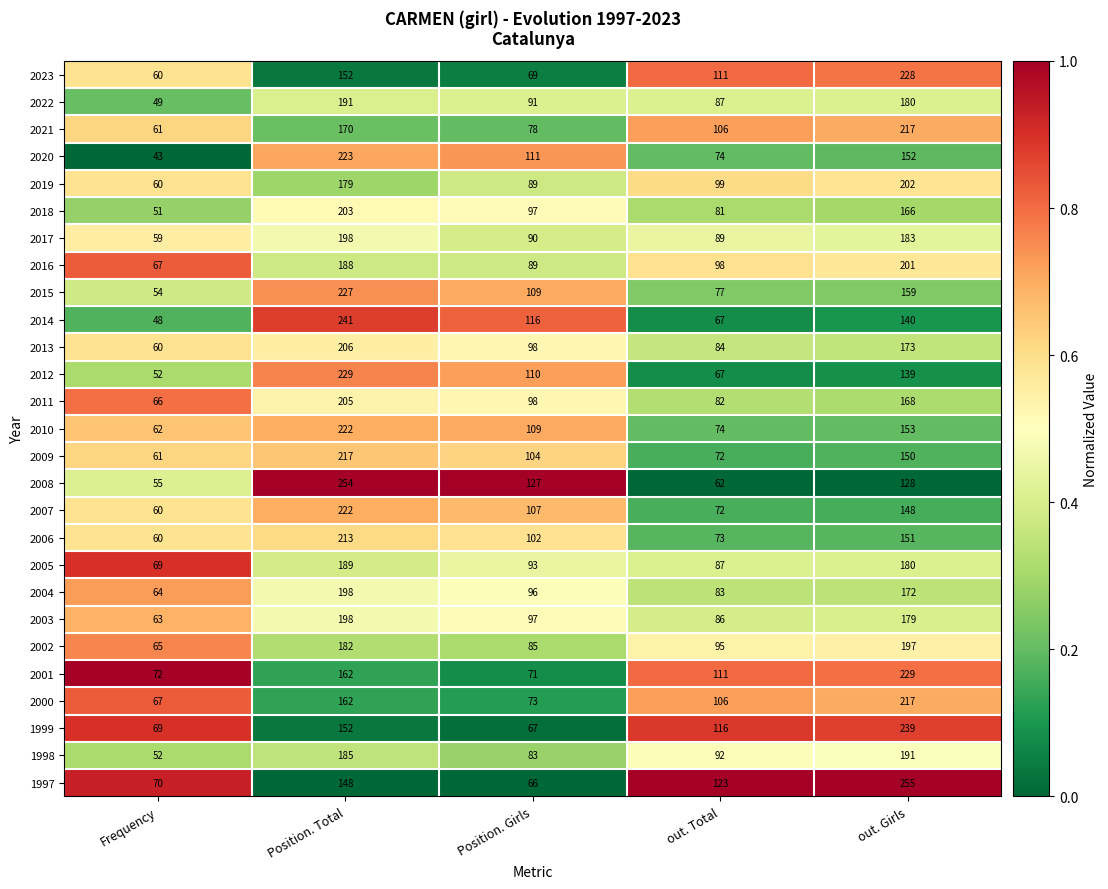

The 2017 series shows 117 at out. Girls. True or false?

False